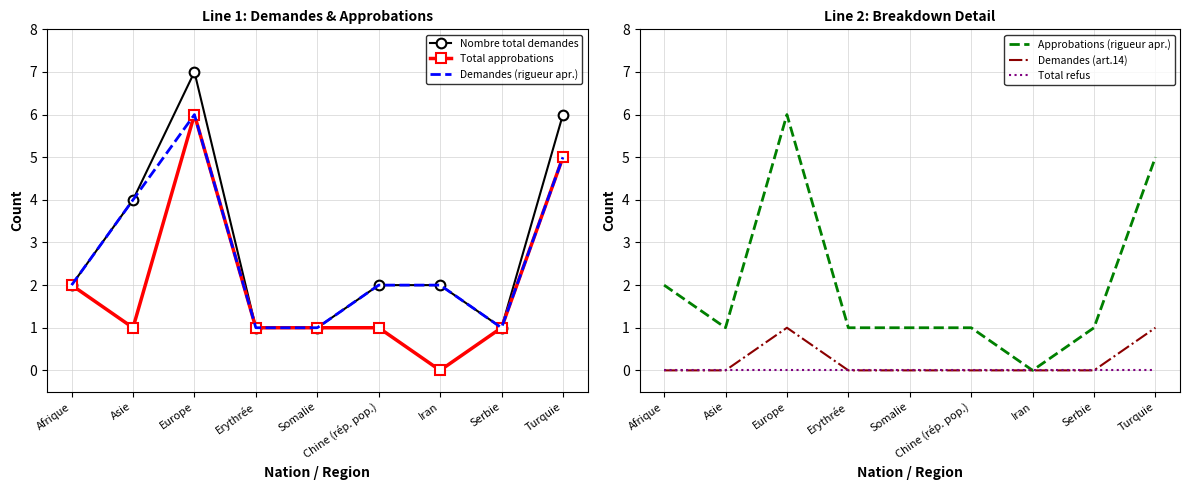

What is the label of the 5th point from the left?

Somalie